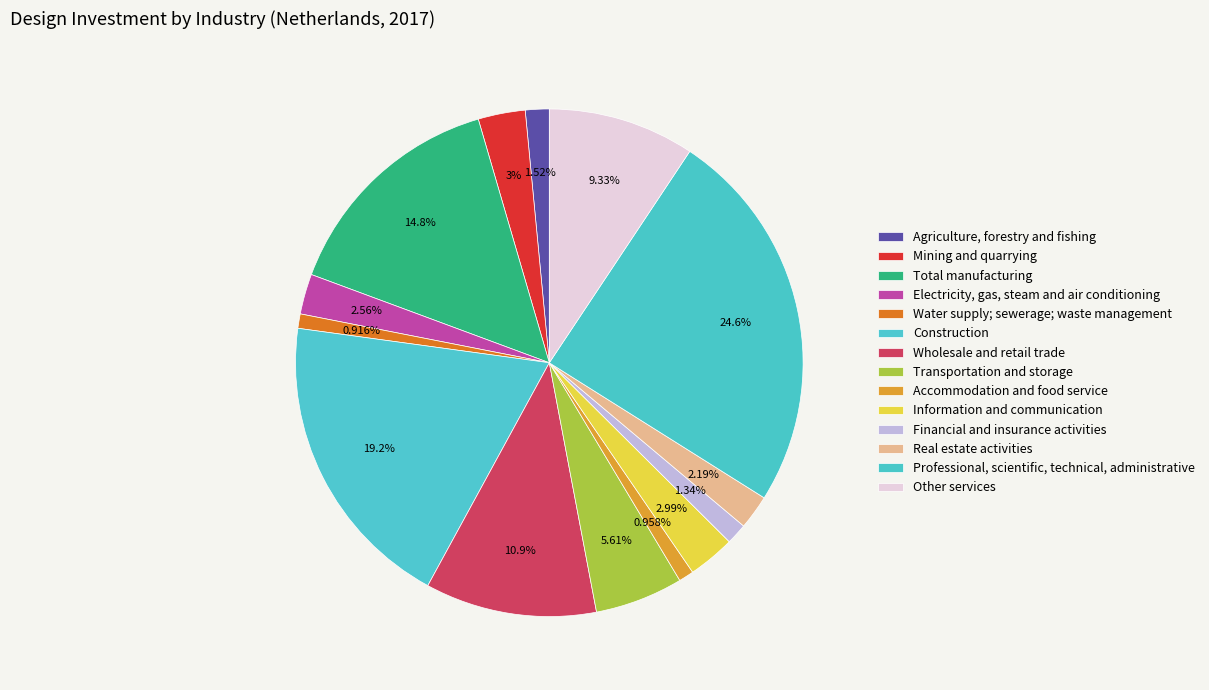

Is it true that Transportation and storage is 18% of the pie?

False